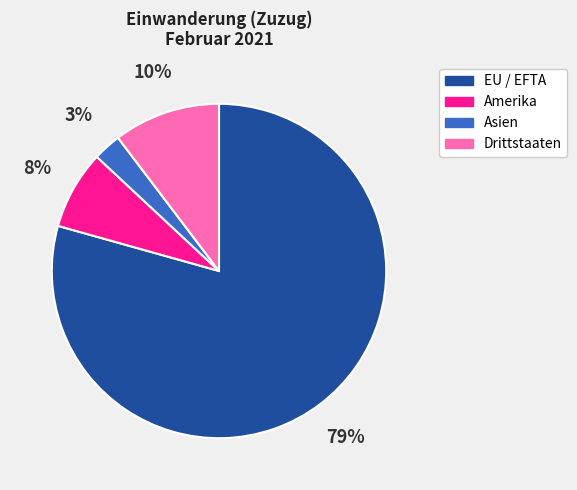

How many slices are in this pie chart?

4